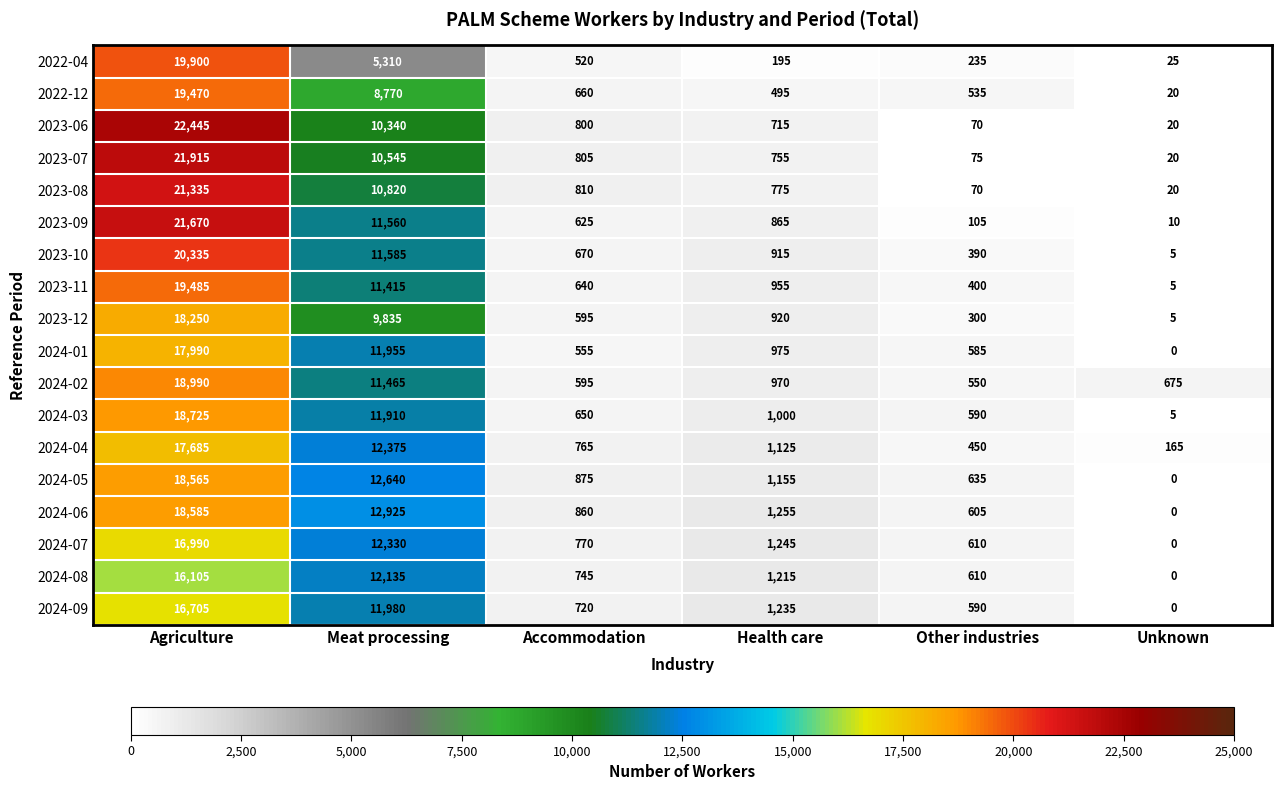

The 2023-07 series shows 6464 at Agriculture. True or false?

False